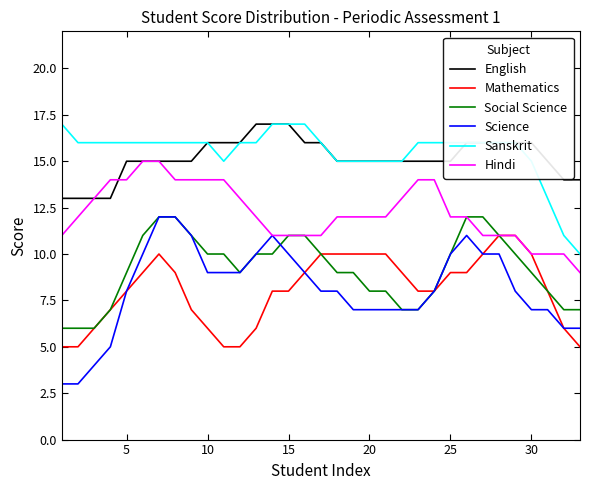

What is the minimum value shown in the chart?

3